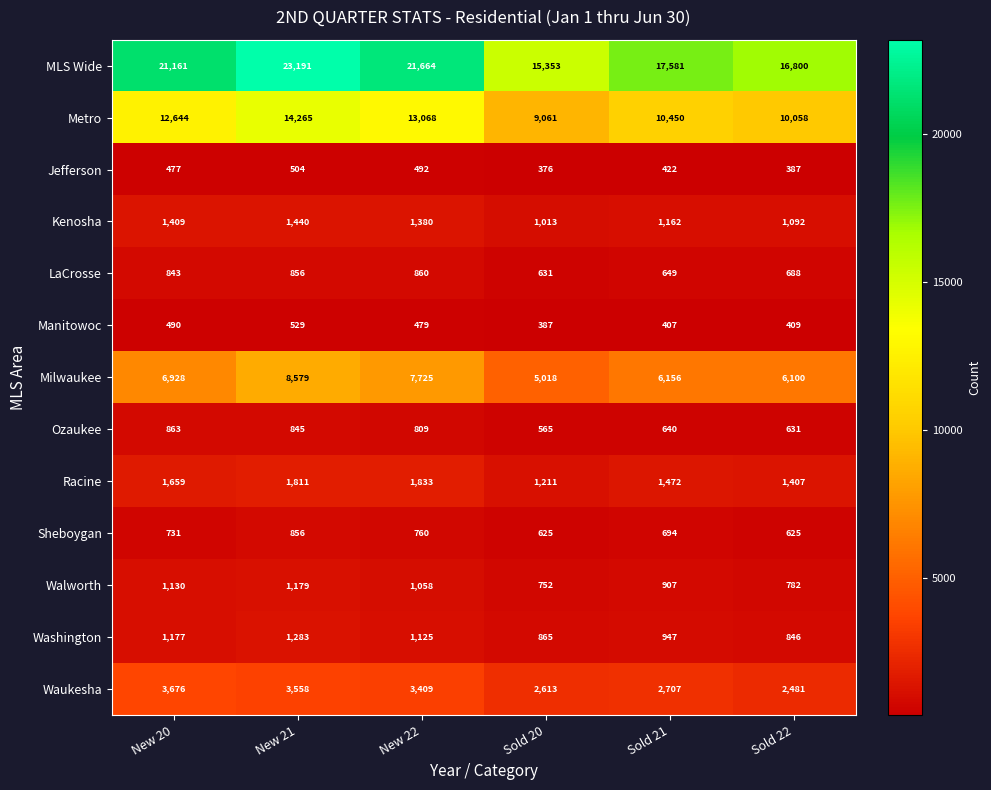

At which category is the sum across all series the highest?

New 21